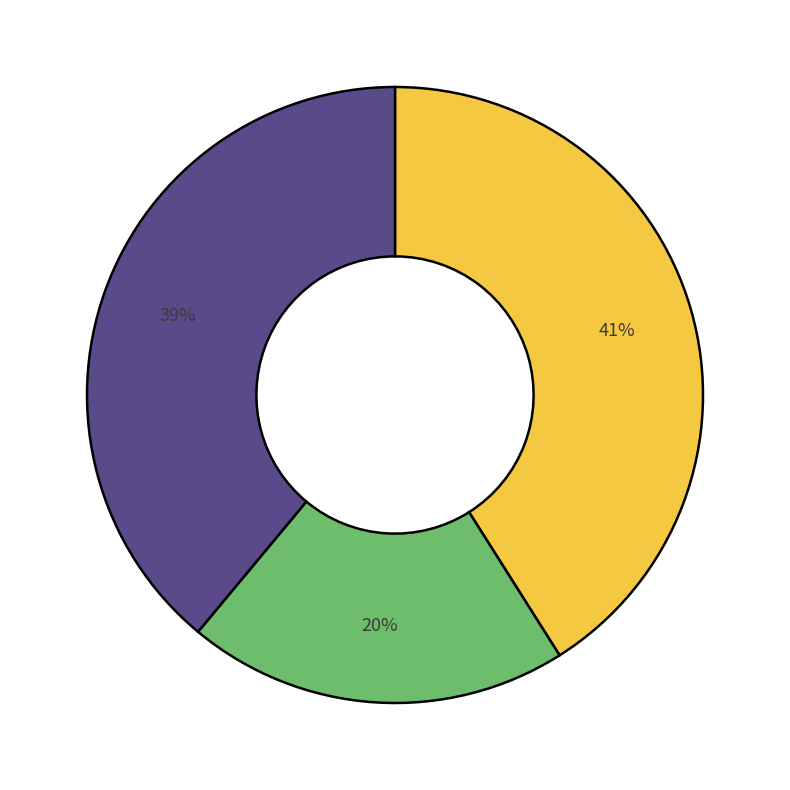

Is there any slice that represents more than half of the pie?

No